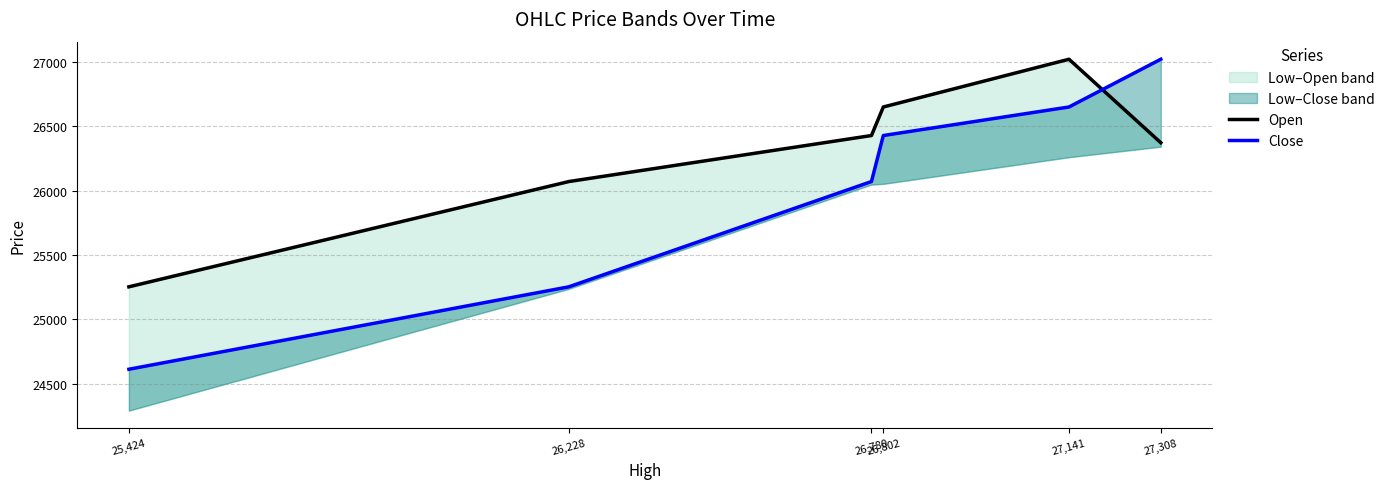

At which label does Close reach its peak?

27,308